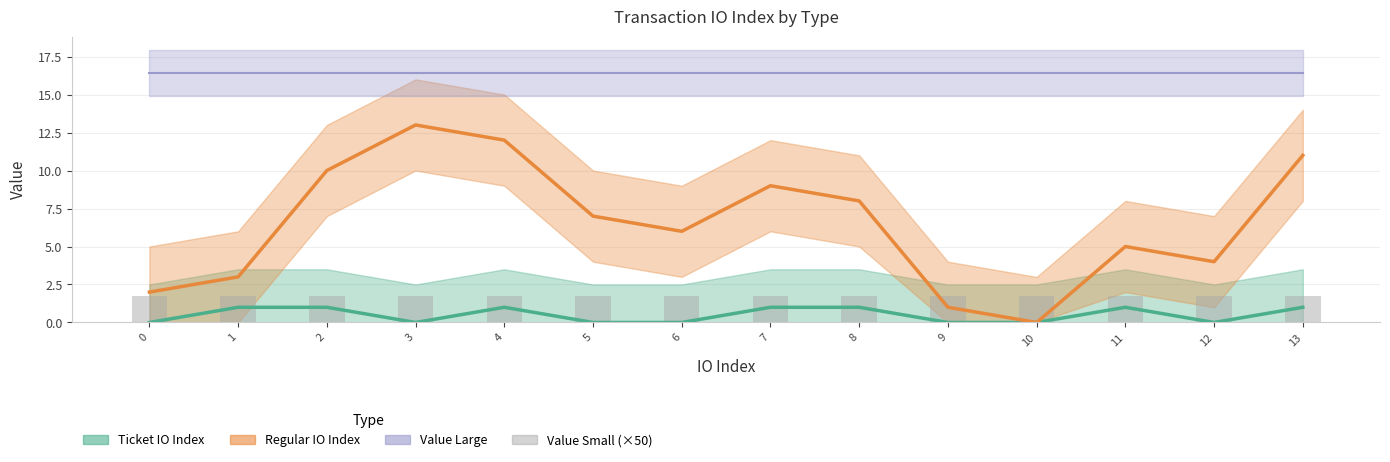

At how many categories does at least one series exceed 6?

14